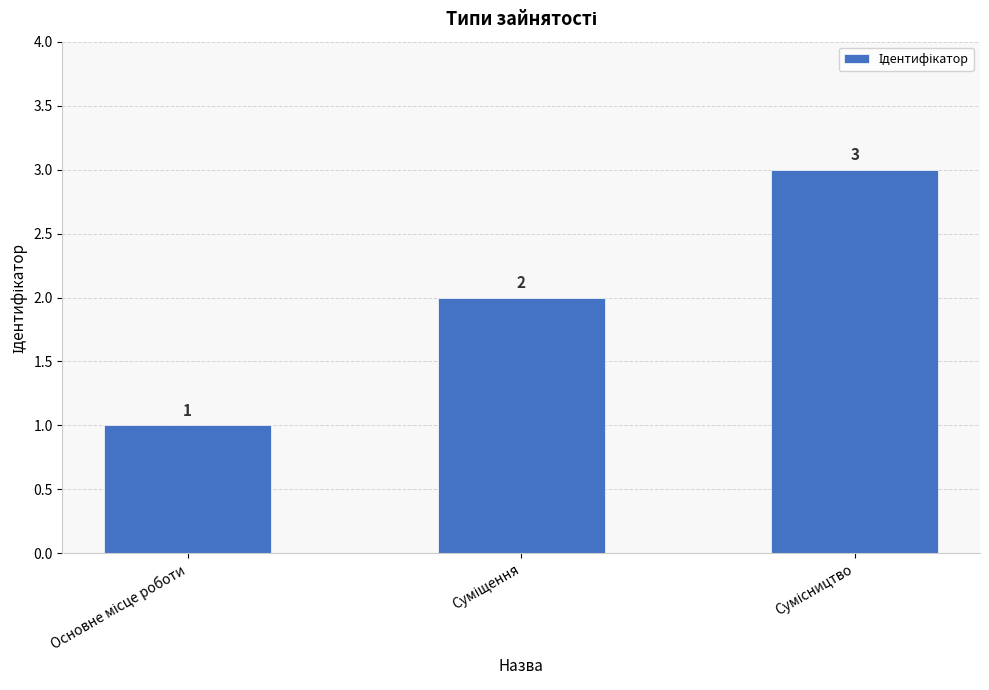

What is the value of the 3rd bar from the left?

3